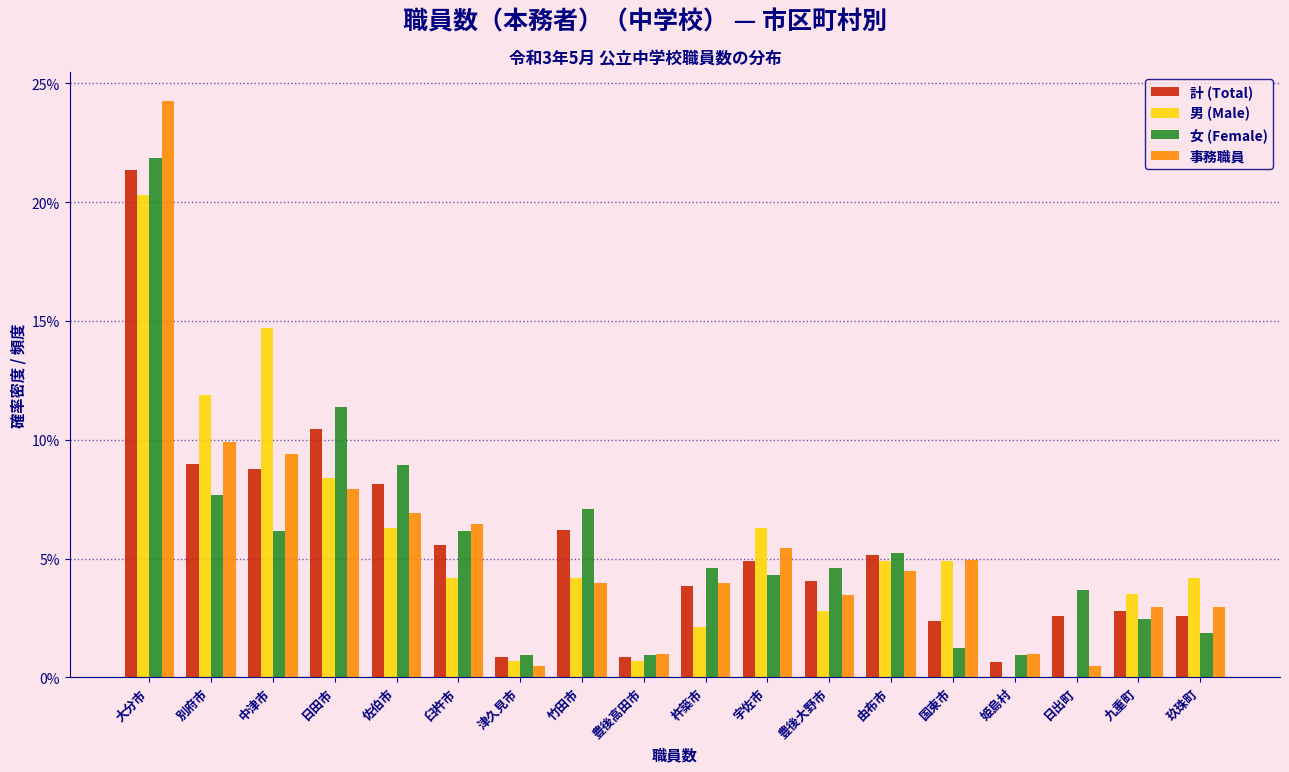

What is the maximum value for 計 (Total)?

21.4